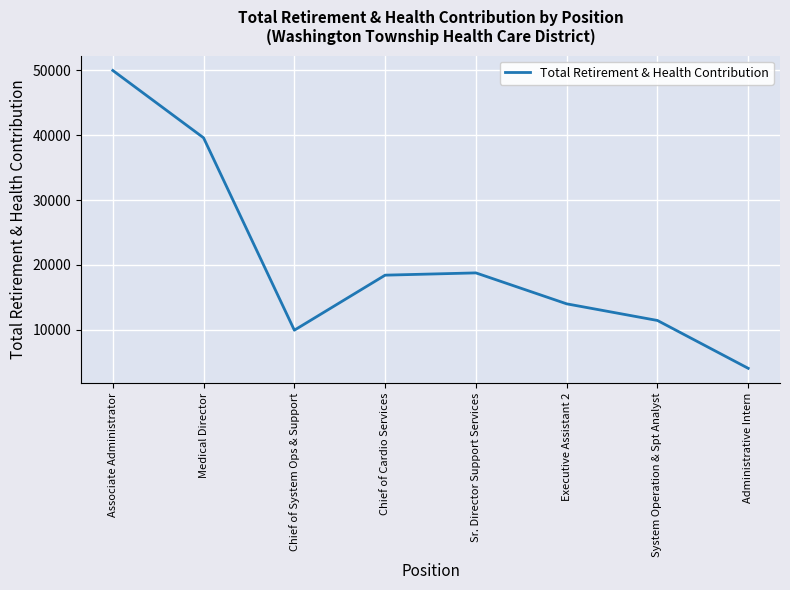

How many lines are shown in the chart?

1